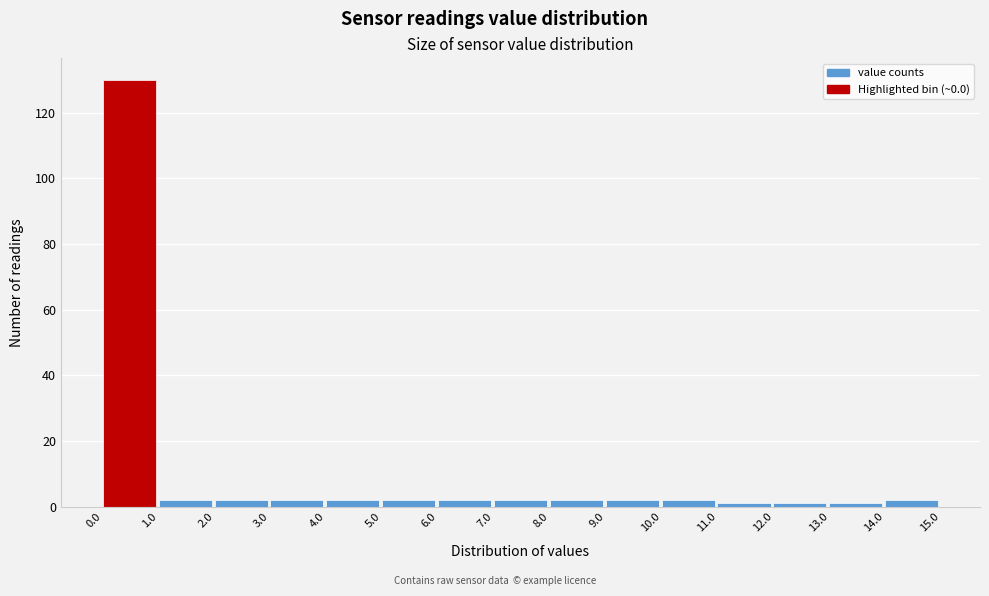

Reading left to right, list every bar in this chart as the range it spans on the x-axis followed by its height. The values are not printed on the chart, so give them approximately, as read against the axis.

0.0 to 1.0: 130
1.0 to 2.0: 2
2.0 to 3.0: 2
3.0 to 4.0: 2
4.0 to 5.0: 2
5.0 to 6.0: 2
6.0 to 7.0: 2
7.0 to 8.0: 2
8.0 to 9.0: 2
9.0 to 10.0: 2
10.0 to 11.0: 2
11.0 to 12.0: under 2
12.0 to 13.0: under 2
13.0 to 14.0: under 2
14.0 to 15.0: 2